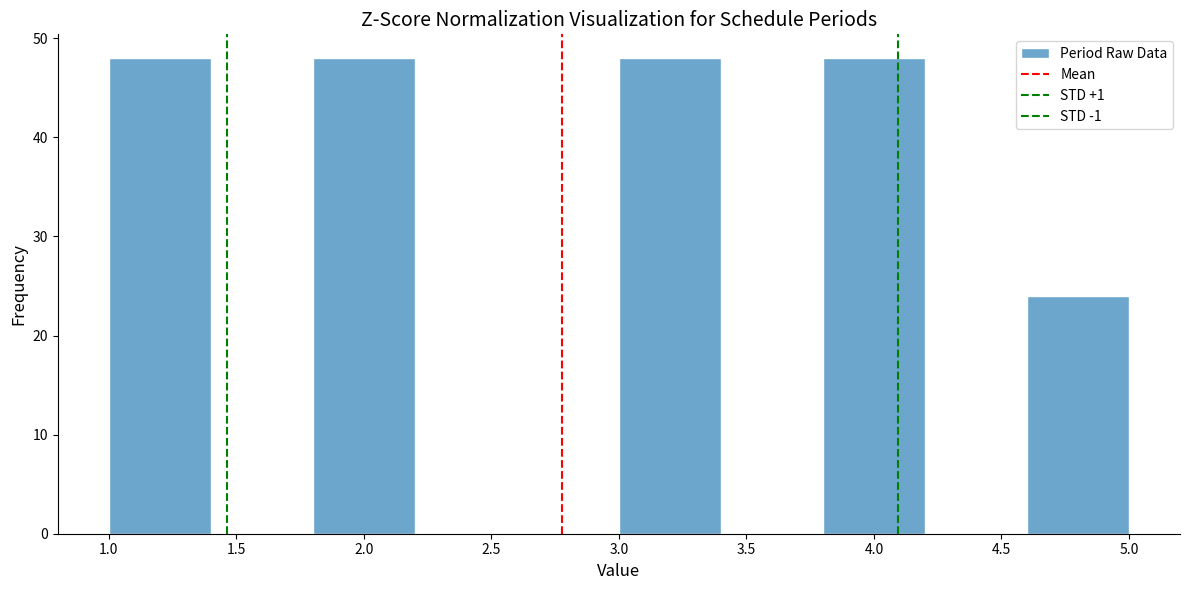

Reading left to right, transcribe this chart: for each bar, give the range it covers on the x-axis and its height. The values are not printed on the chart, so give them approximately, as read against the axis.

1.0 to 1.4: 48
1.4 to 1.8: 0
1.8 to 2.2: 48
2.2 to 2.6: 0
2.6 to 3.0: 0
3.0 to 3.4: 48
3.4 to 3.8: 0
3.8 to 4.2: 48
4.2 to 4.6: 0
4.6 to 5.0: 24